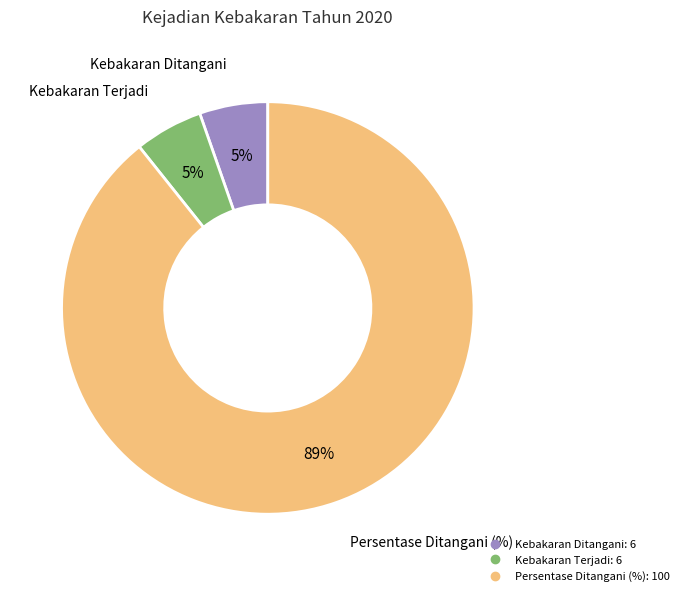

Does any single category account for the majority?

Yes